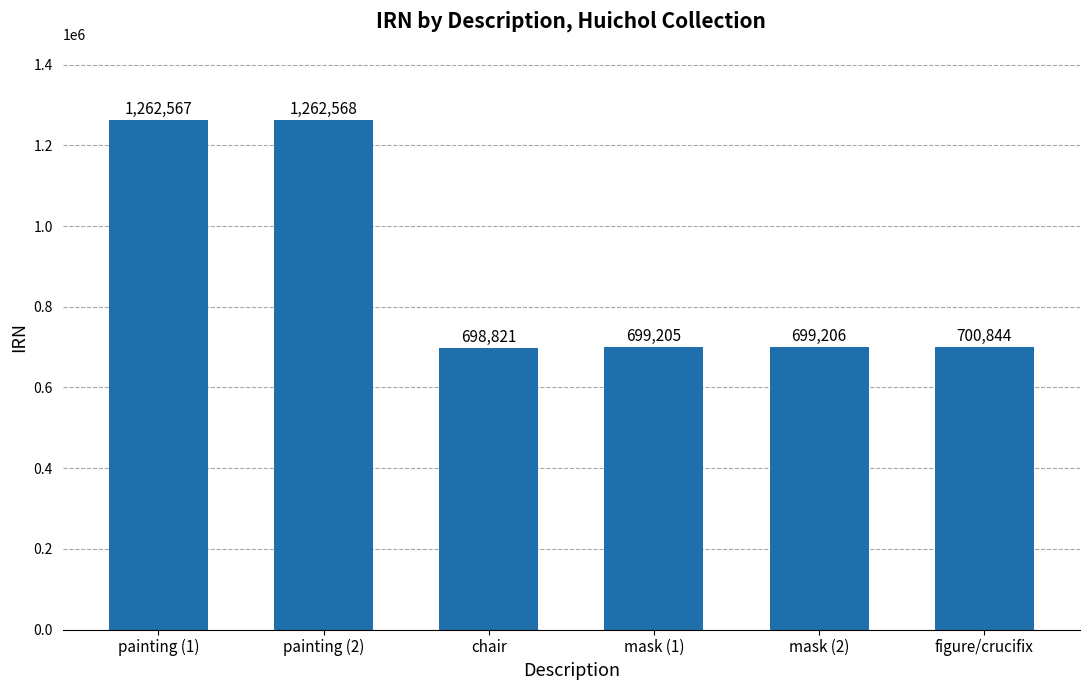

True or false: the data shows 457163 at painting (1).

False